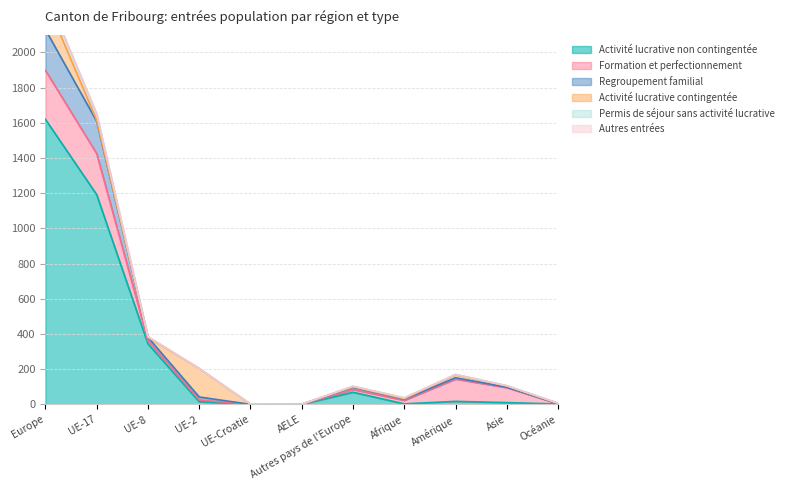

True or false: Permis de séjour sans activité lucrative has more than 0 interior local peaks.

True